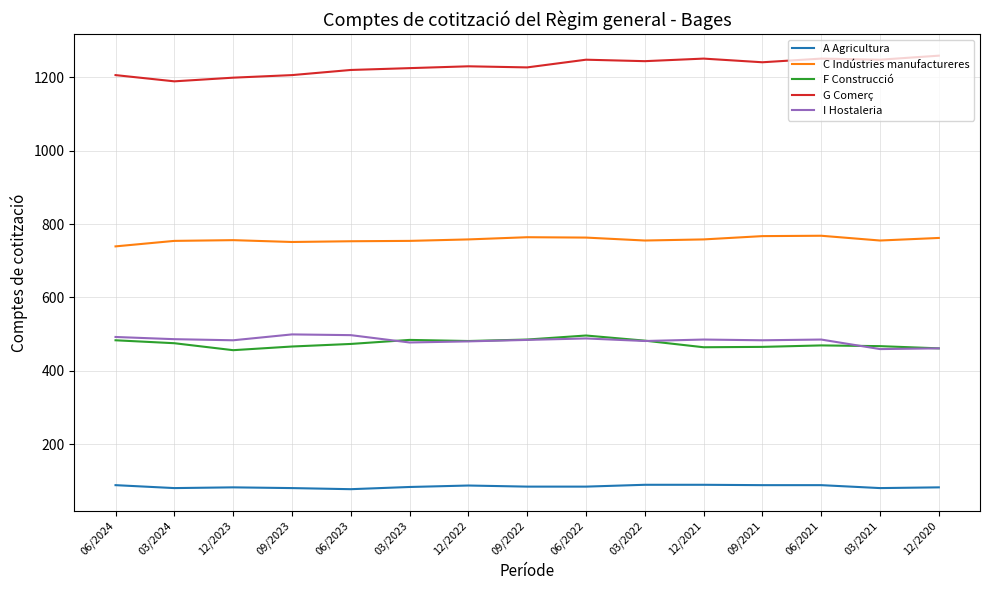

What is the difference between the maximum and minimum values in the F Construcció series?

40